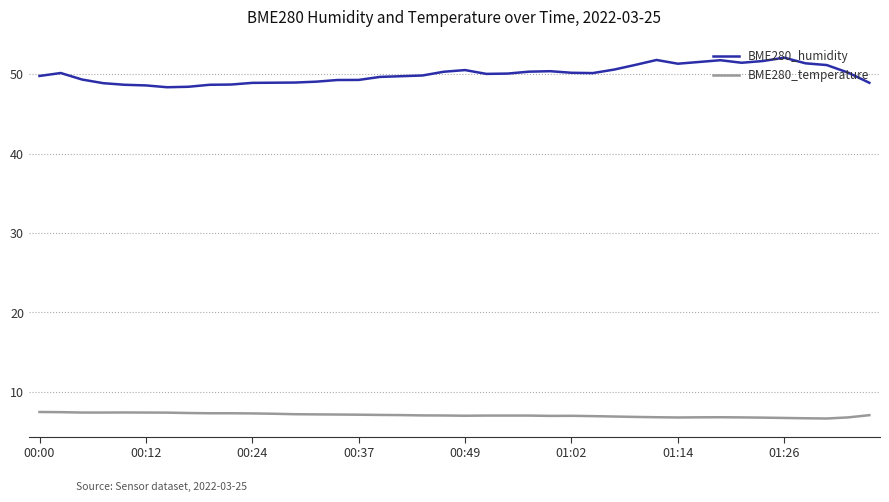

Which series has the largest range (max minus min)?

BME280_humidity